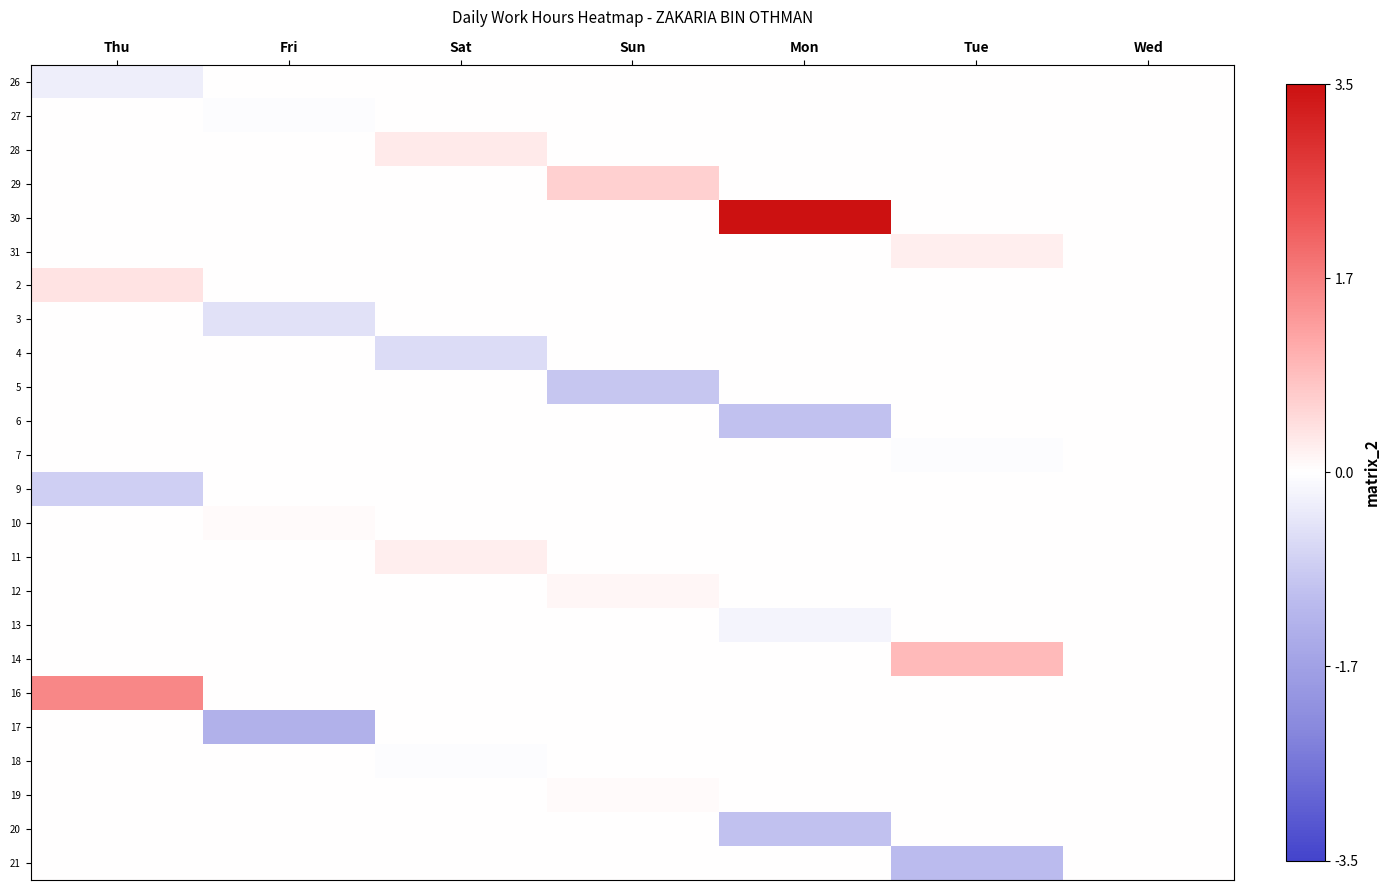

Reading left to right, transcribe all the data shown in this chart.

26: Thu=-0.3	Fri=0.0	Sat=0.0	Sun=0.0	Mon=0.0	Tue=0.0	Wed=0.0
27: Thu=0.0	Fri=-0.1	Sat=0.0	Sun=0.0	Mon=0.0	Tue=0.0	Wed=0.0
28: Thu=0.0	Fri=0.0	Sat=0.3	Sun=0.0	Mon=0.0	Tue=0.0	Wed=0.0
29: Thu=0.0	Fri=0.0	Sat=0.0	Sun=0.6	Mon=0.0	Tue=0.0	Wed=0.0
30: Thu=0.0	Fri=0.0	Sat=0.0	Sun=0.0	Mon=3.5	Tue=0.0	Wed=0.0
31: Thu=0.0	Fri=0.0	Sat=0.0	Sun=0.0	Mon=0.0	Tue=0.2	Wed=0.0
2: Thu=0.4	Fri=0.0	Sat=0.0	Sun=0.0	Mon=0.0	Tue=0.0	Wed=0.0
3: Thu=0.0	Fri=-0.5	Sat=0.0	Sun=0.0	Mon=0.0	Tue=0.0	Wed=0.0
4: Thu=0.0	Fri=0.0	Sat=-0.6	Sun=0.0	Mon=0.0	Tue=0.0	Wed=0.0
5: Thu=0.0	Fri=0.0	Sat=0.0	Sun=-1.0	Mon=0.0	Tue=0.0	Wed=0.0
6: Thu=0.0	Fri=0.0	Sat=0.0	Sun=0.0	Mon=-1.0	Tue=0.0	Wed=0.0
7: Thu=0.0	Fri=0.0	Sat=0.0	Sun=0.0	Mon=0.0	Tue=-0.1	Wed=0.0
9: Thu=-0.8	Fri=0.0	Sat=0.0	Sun=0.0	Mon=0.0	Tue=0.0	Wed=0.0
10: Thu=0.0	Fri=0.1	Sat=0.0	Sun=0.0	Mon=0.0	Tue=0.0	Wed=0.0
11: Thu=0.0	Fri=0.0	Sat=0.2	Sun=0.0	Mon=0.0	Tue=0.0	Wed=0.0
12: Thu=0.0	Fri=0.0	Sat=0.0	Sun=0.1	Mon=0.0	Tue=0.0	Wed=0.0
13: Thu=0.0	Fri=0.0	Sat=0.0	Sun=0.0	Mon=-0.2	Tue=0.0	Wed=0.0
14: Thu=0.0	Fri=0.0	Sat=0.0	Sun=0.0	Mon=0.0	Tue=0.9	Wed=0.0
16: Thu=1.6	Fri=0.0	Sat=0.0	Sun=0.0	Mon=0.0	Tue=0.0	Wed=0.0
17: Thu=0.0	Fri=-1.4	Sat=0.0	Sun=0.0	Mon=0.0	Tue=0.0	Wed=0.0
18: Thu=0.0	Fri=0.0	Sat=-0.1	Sun=0.0	Mon=0.0	Tue=0.0	Wed=0.0
19: Thu=0.0	Fri=0.0	Sat=0.0	Sun=0.1	Mon=0.0	Tue=0.0	Wed=0.0
20: Thu=0.0	Fri=0.0	Sat=0.0	Sun=0.0	Mon=-1.0	Tue=0.0	Wed=0.0
21: Thu=0.0	Fri=0.0	Sat=0.0	Sun=0.0	Mon=0.0	Tue=-1.1	Wed=0.0